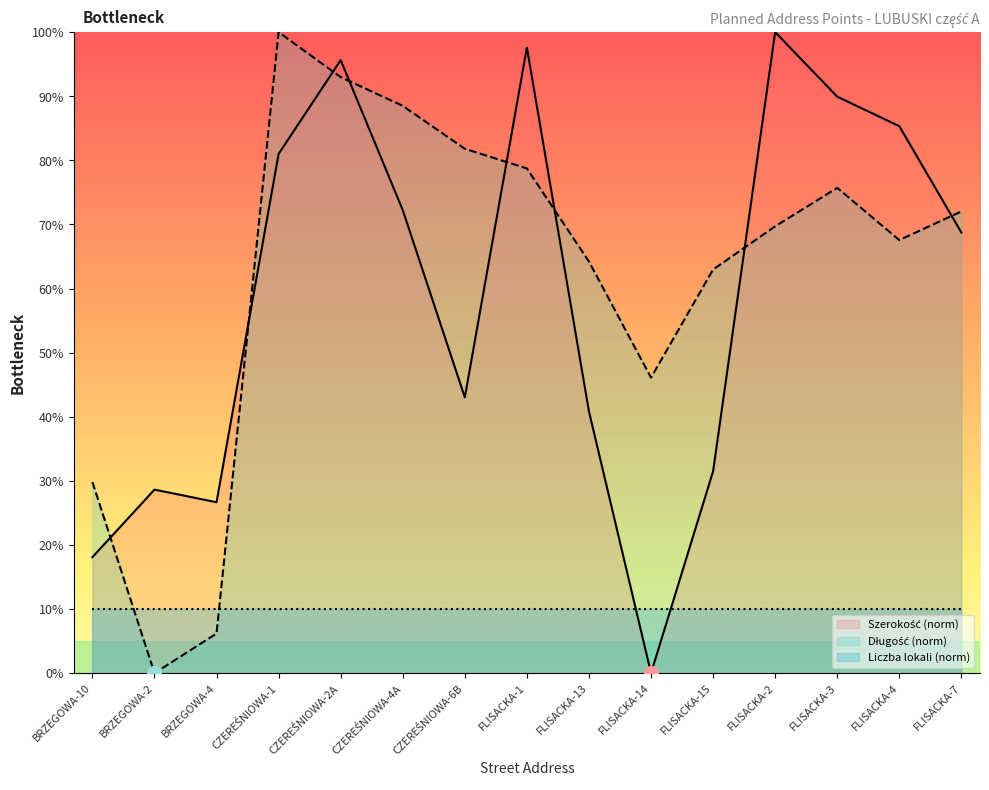

At which category does Szerokość reach its first local valley?

BRZEGOWA-4